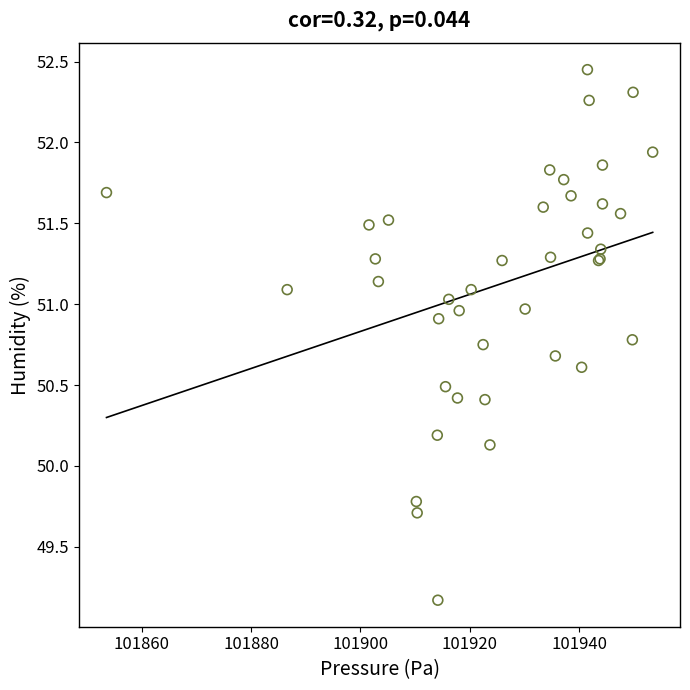

What Y value in the scatter plot is closest to 50?

50.1